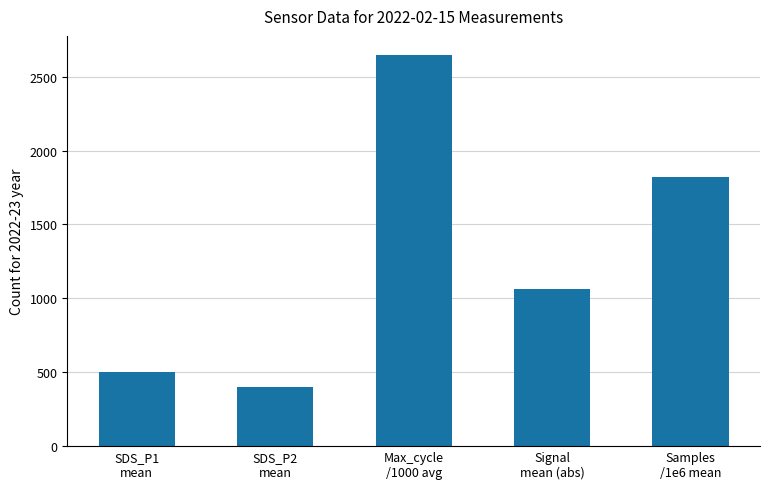

What is the label of the 3rd bar from the left?

Max_cycle
/1000 avg